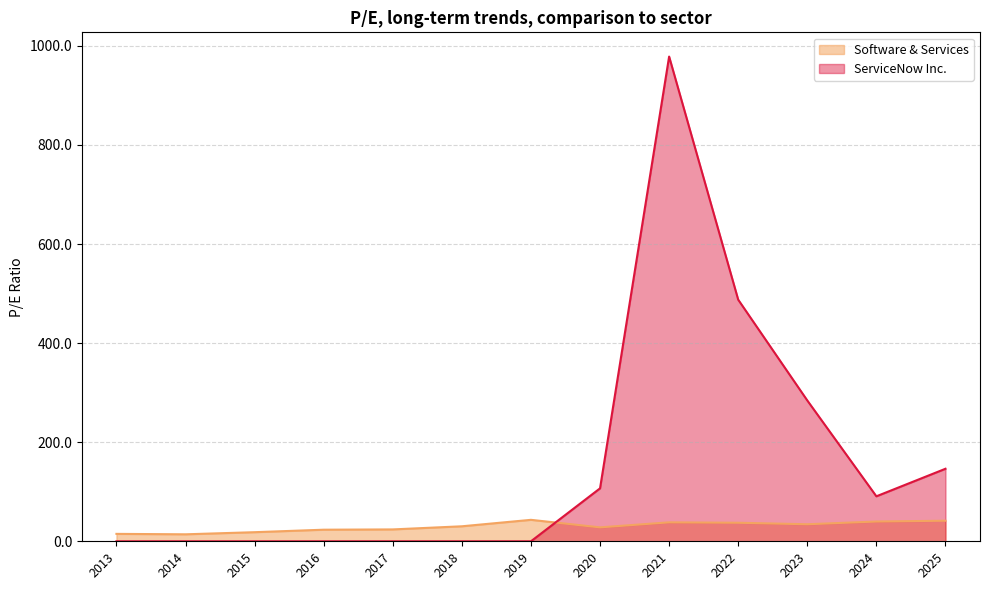

Which series has the largest range (max minus min)?

ServiceNow Inc.